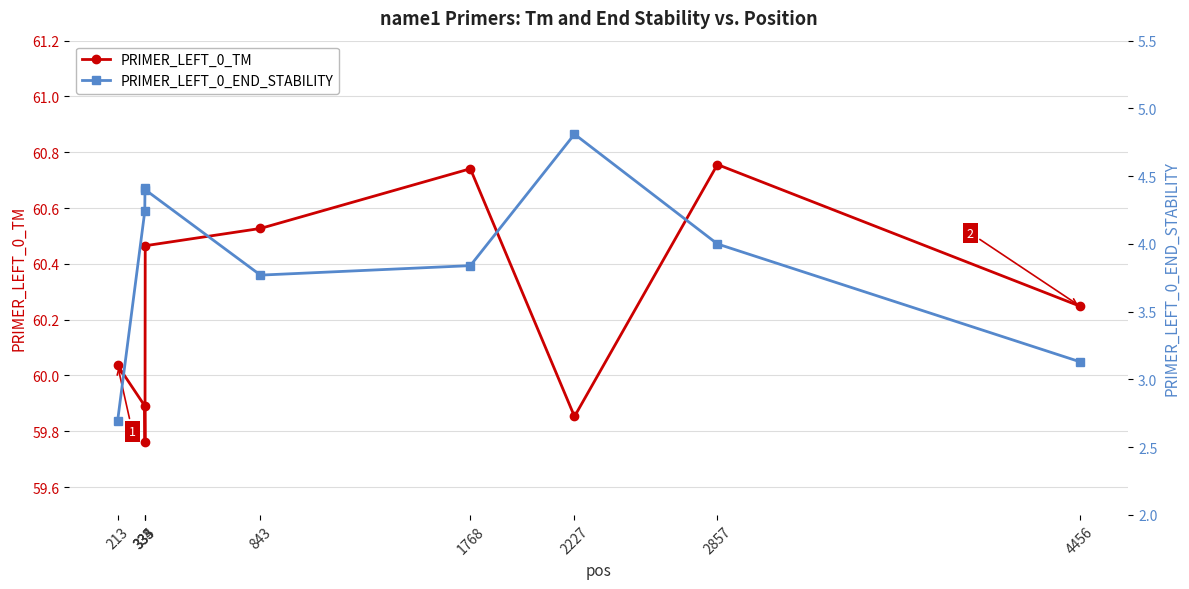

Which series has the largest range (max minus min)?

PRIMER_LEFT_0_END_STABILITY